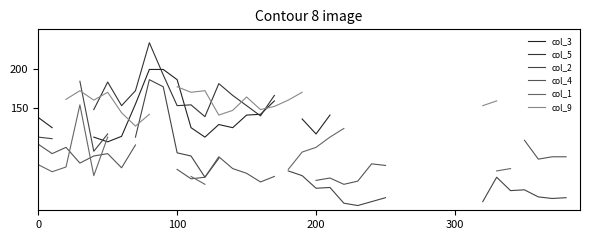

How many lines are shown in the chart?

6